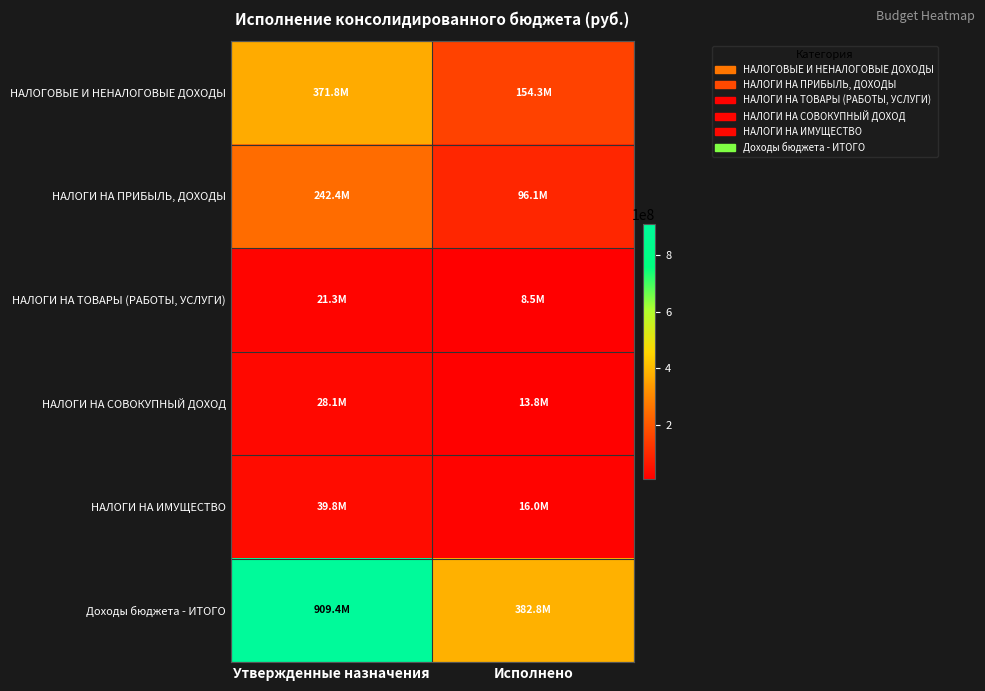

What is the spread (max minus min) of values at Исполнено?

374253246.0